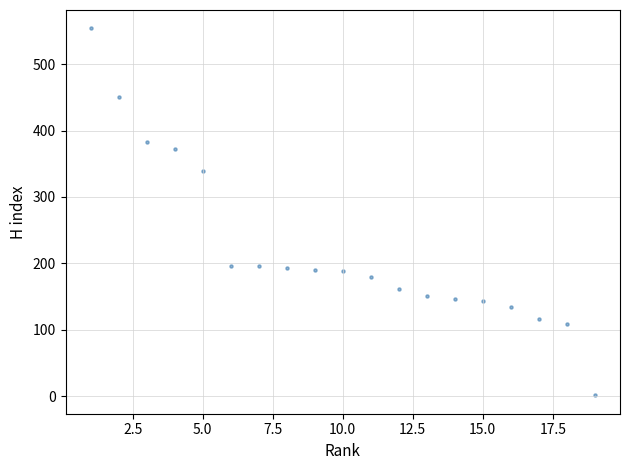

What Y value in the scatter plot is closest to 277?

339